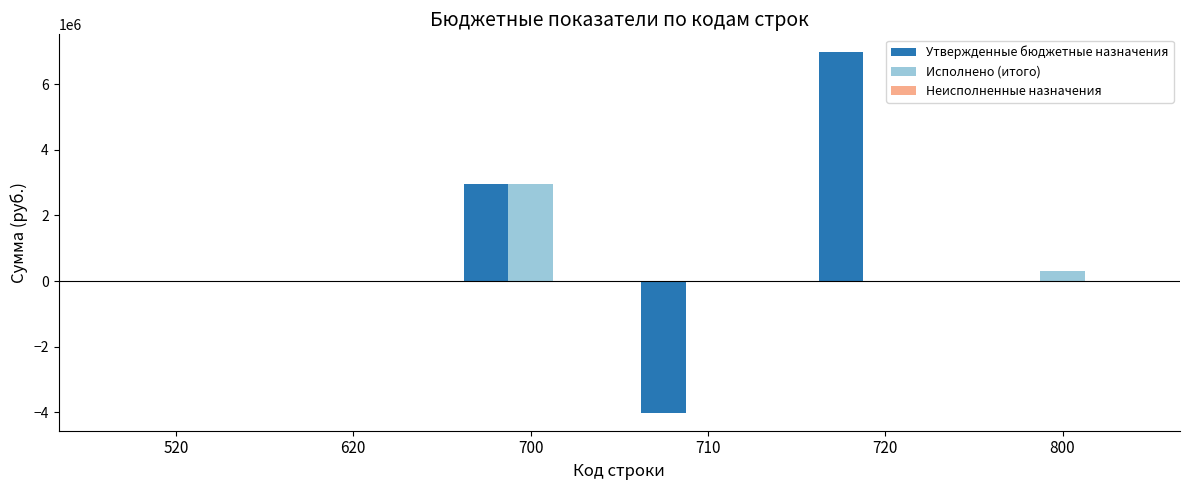

Is it true that Утвержденные бюджетные назначения equals 0.0 at 520?

True